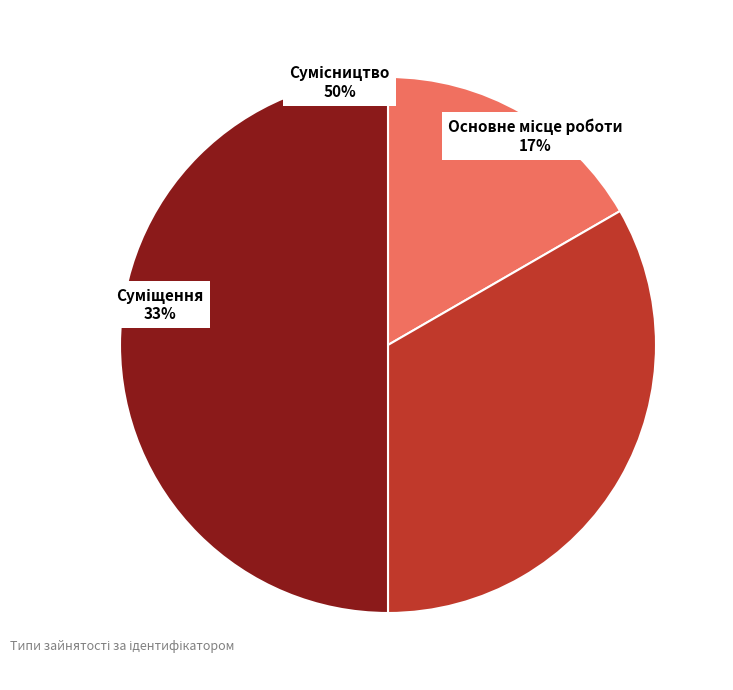

What is the largest slice in the pie chart?

Сумісництво